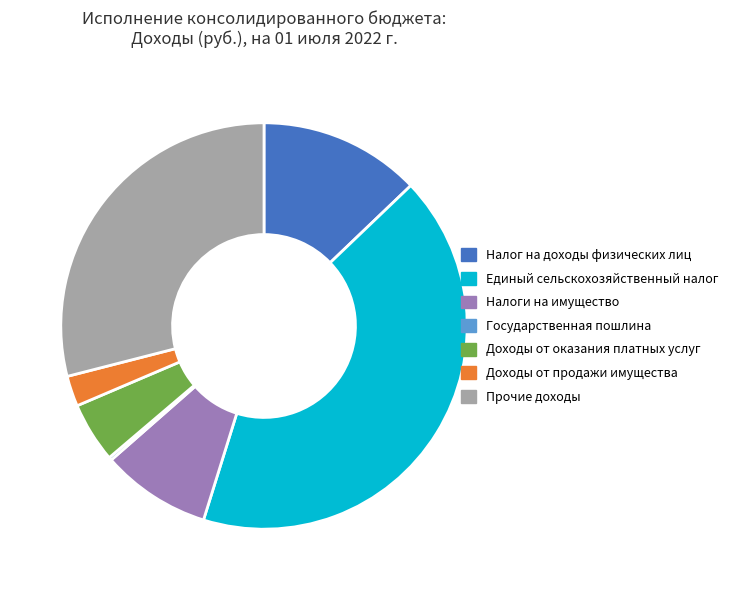

Is the sum of Единый сельскохозяйственный налог and Доходы от оказания платных услуг greater than half?

No